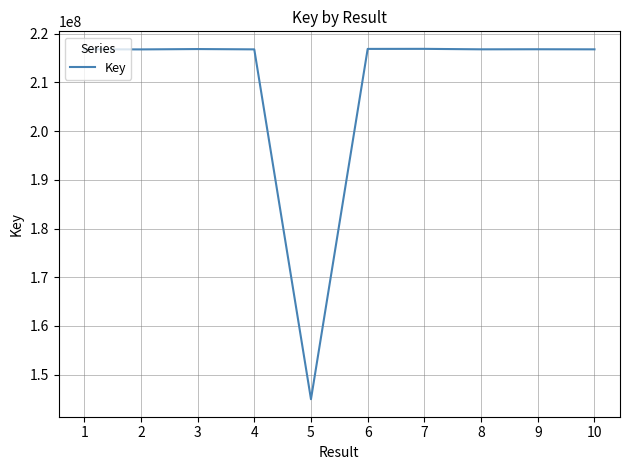

What value does the data have at 6, to the nearest 50?

216879300